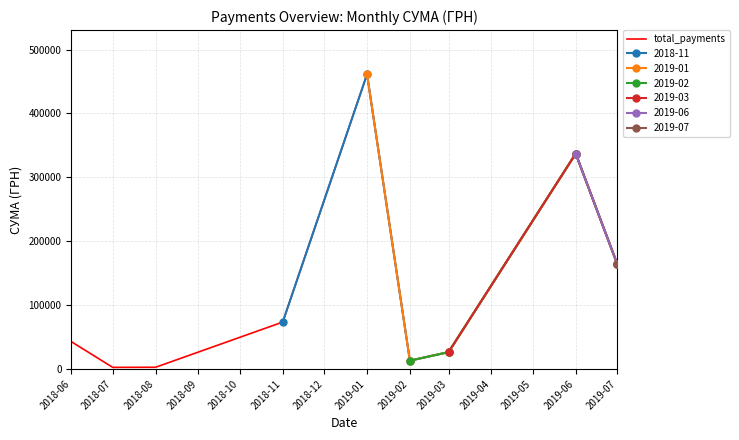

What is the maximum value for total_payments?

461373.4